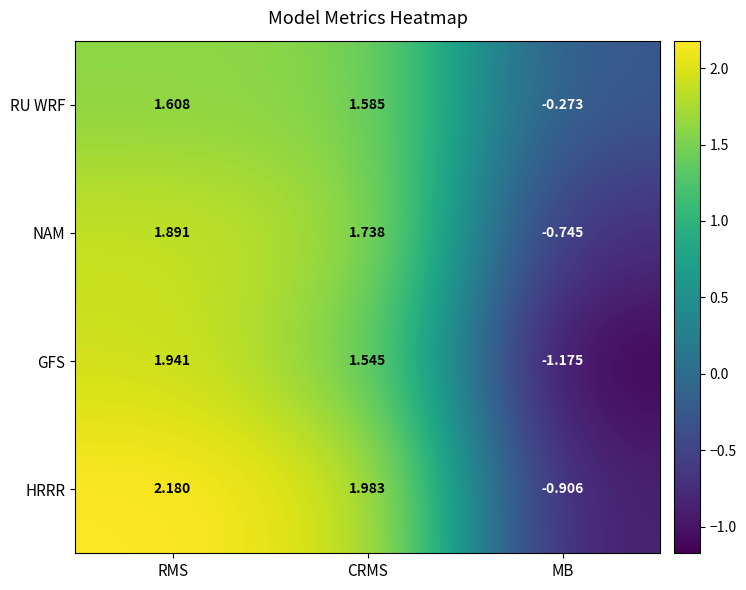

At CRMS, list the series in order from smallest to largest.

GFS, RU WRF, NAM, HRRR